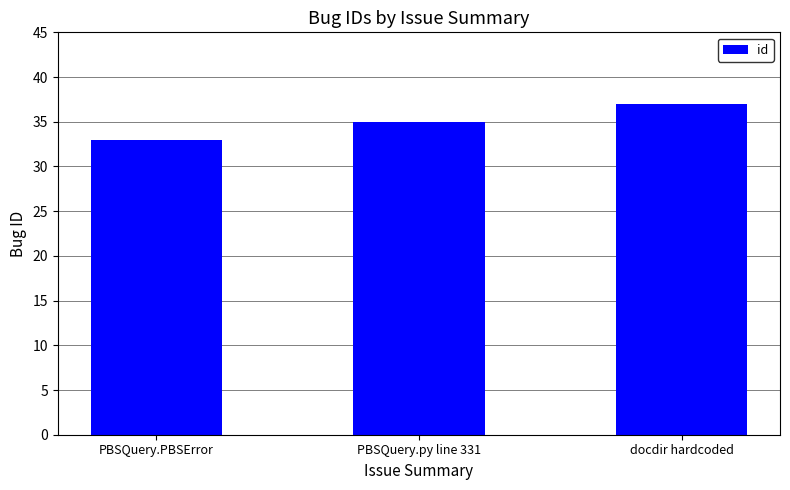

What is the value of the 3rd bar from the left?

37